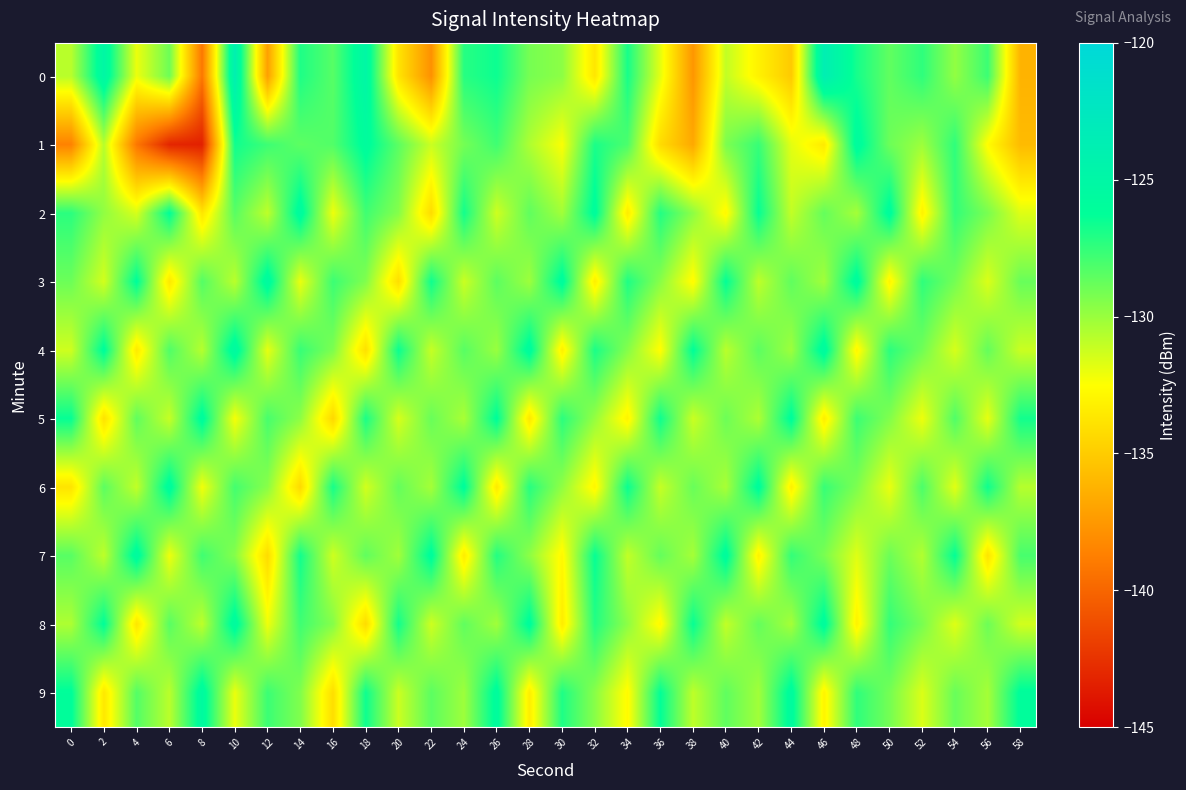

At which category is the sum across all series the highest?

10